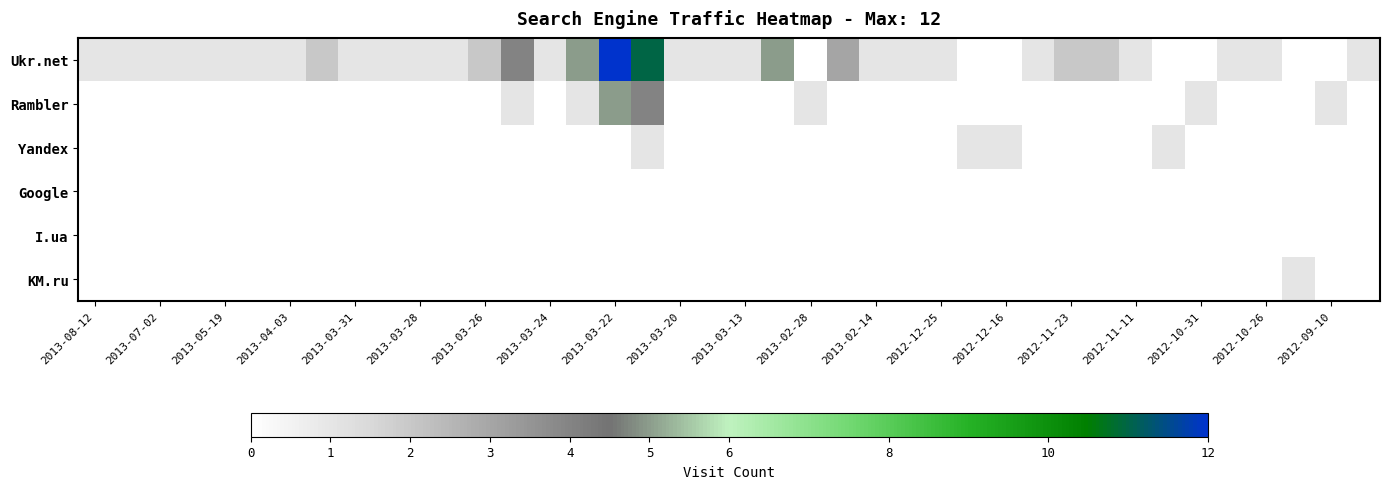

Count the number of data series in this chart.

6